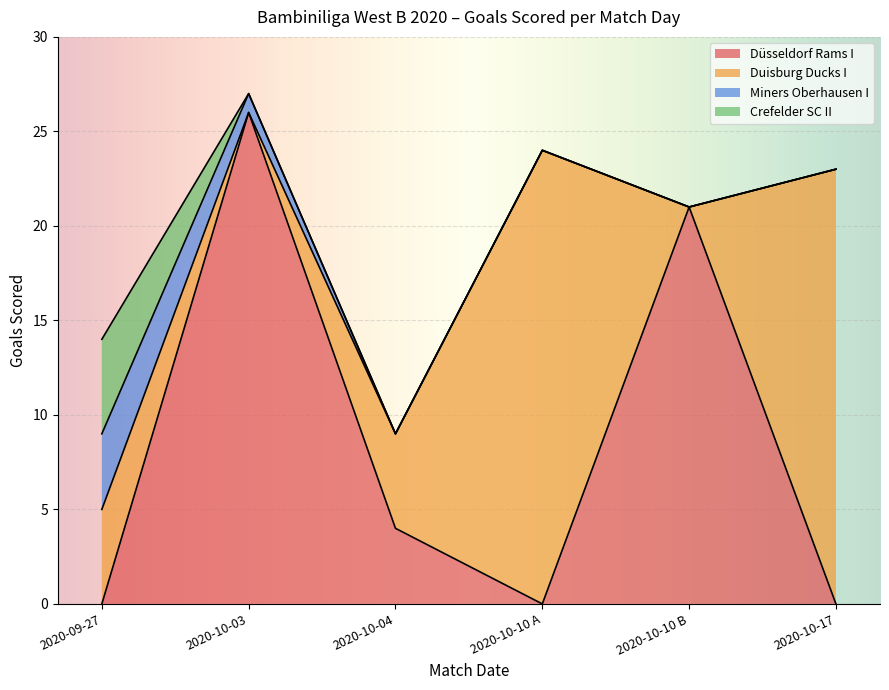

At which category is the sum across all series the highest?

2020-10-03